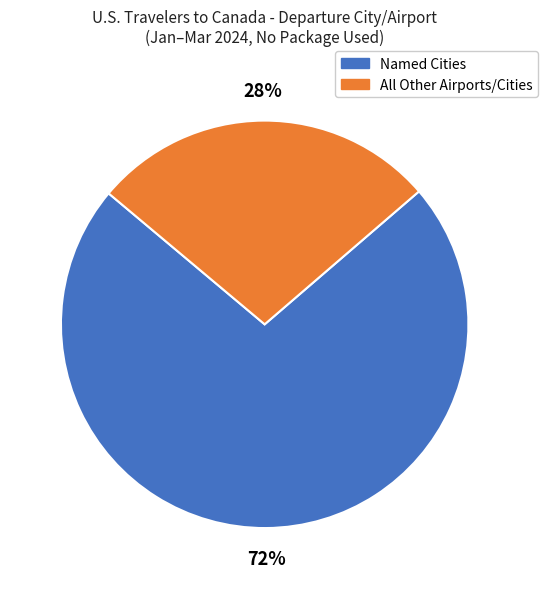

Is there a majority slice in this chart?

Yes